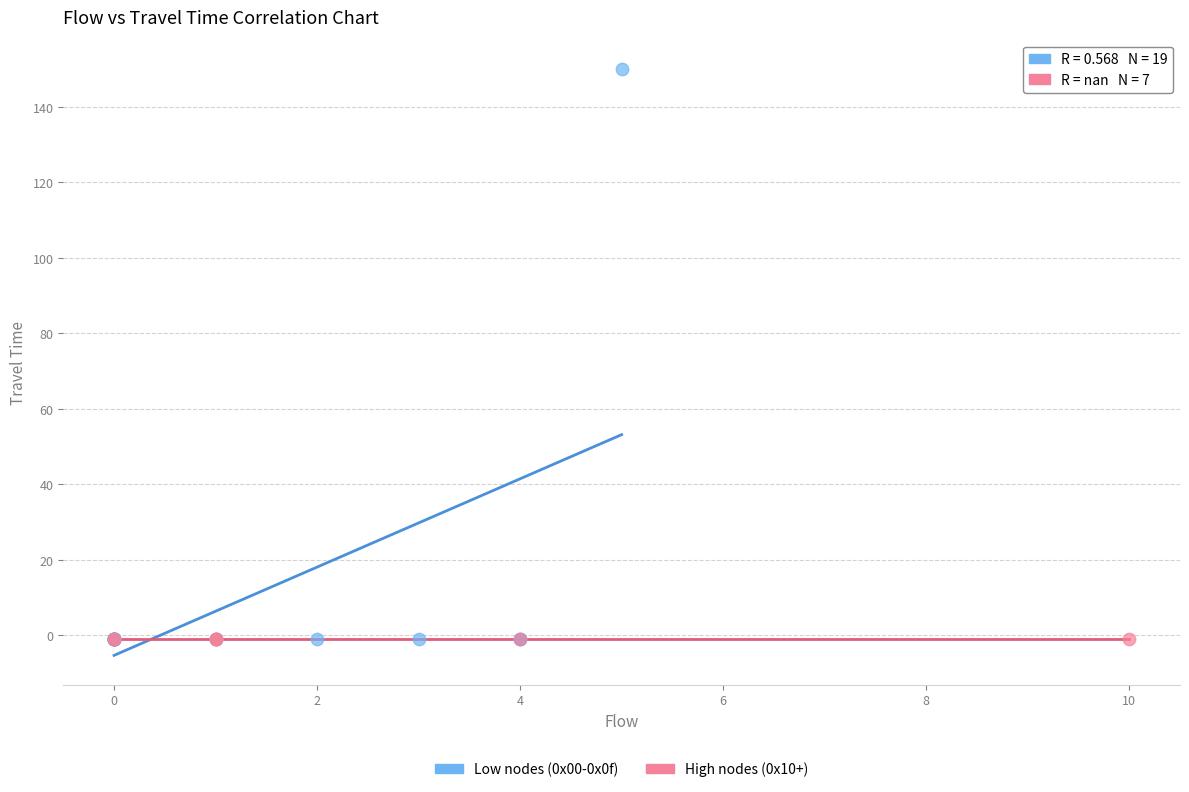

Which series contains the highest Y value?

Low nodes (0x00-0x0f)